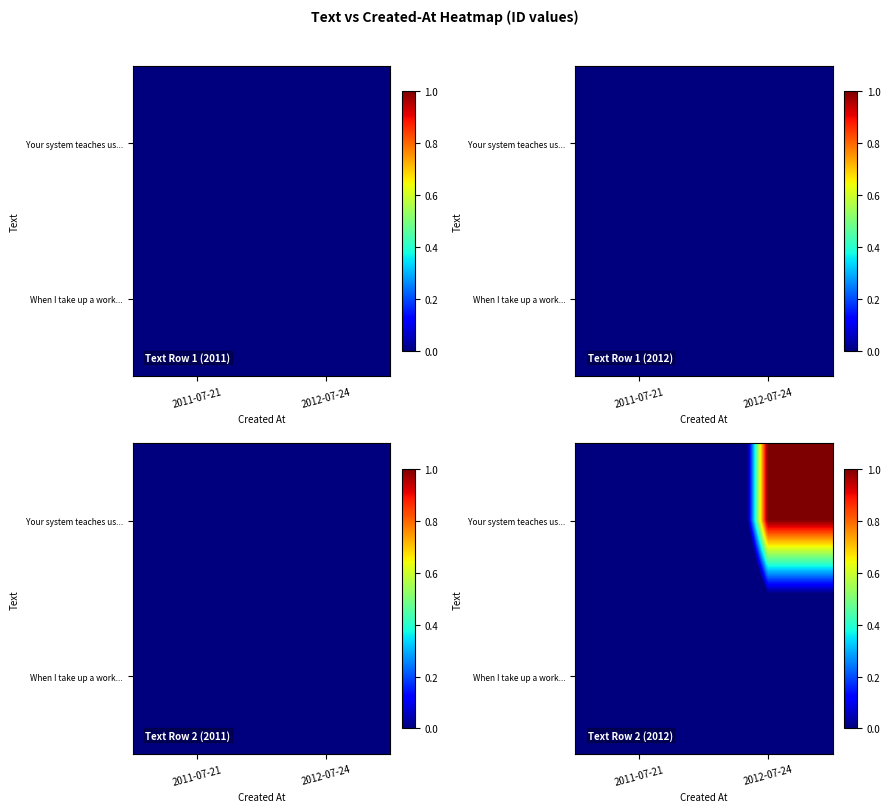

Rank the categories by When I take up a work... value from lowest to highest.

2011-07-21, 2012-07-24